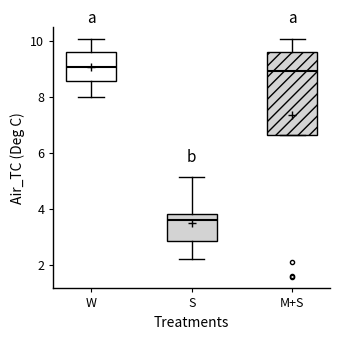

Which box's median line is the lowest?

S